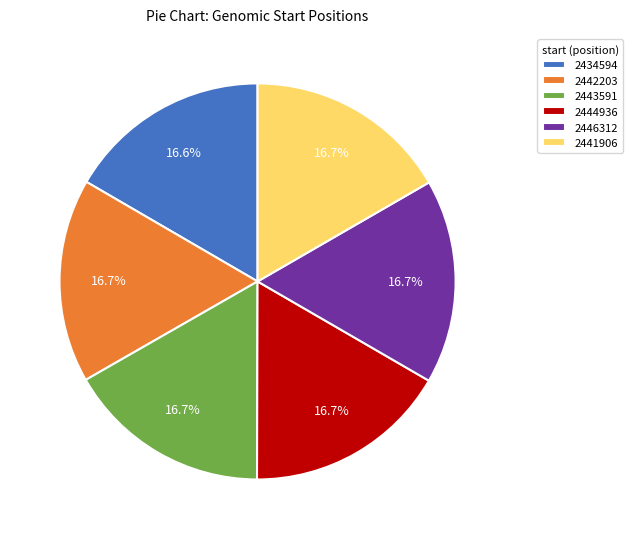

What percentage do 2443591 and 2444936 together represent?

33.4%